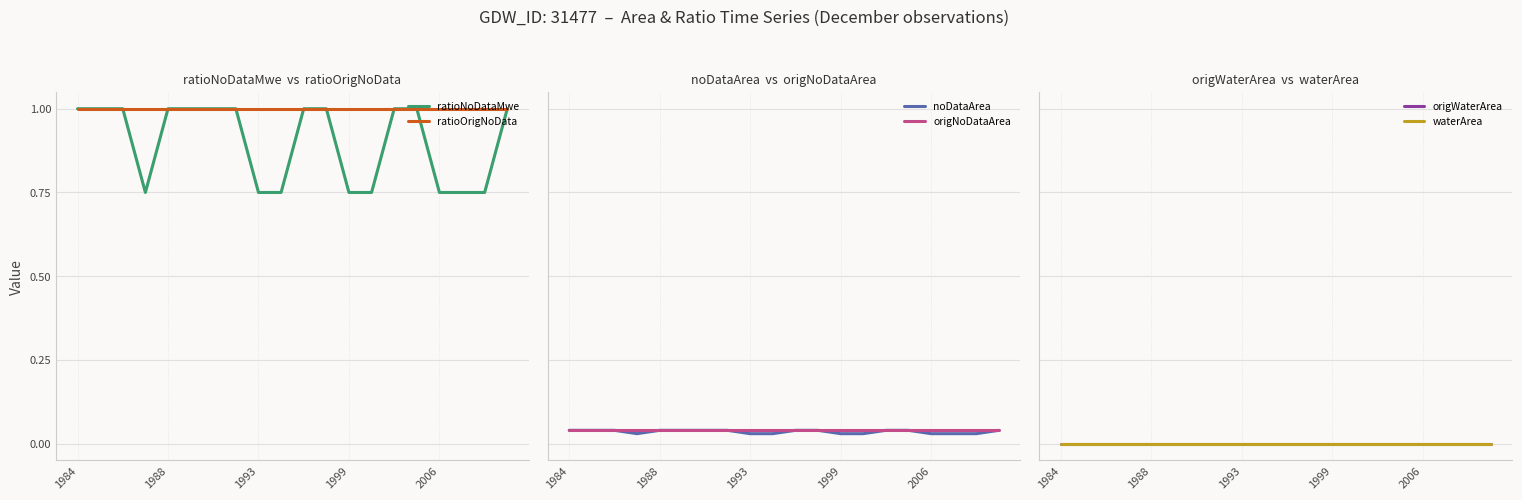

What is the label of the 20th point from the right?

1984